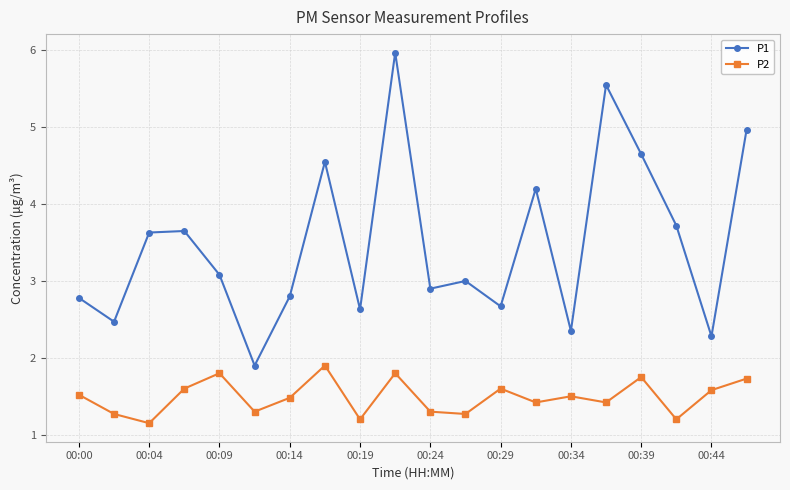

Rank the series by their maximum value, from highest to lowest.

P1, P2